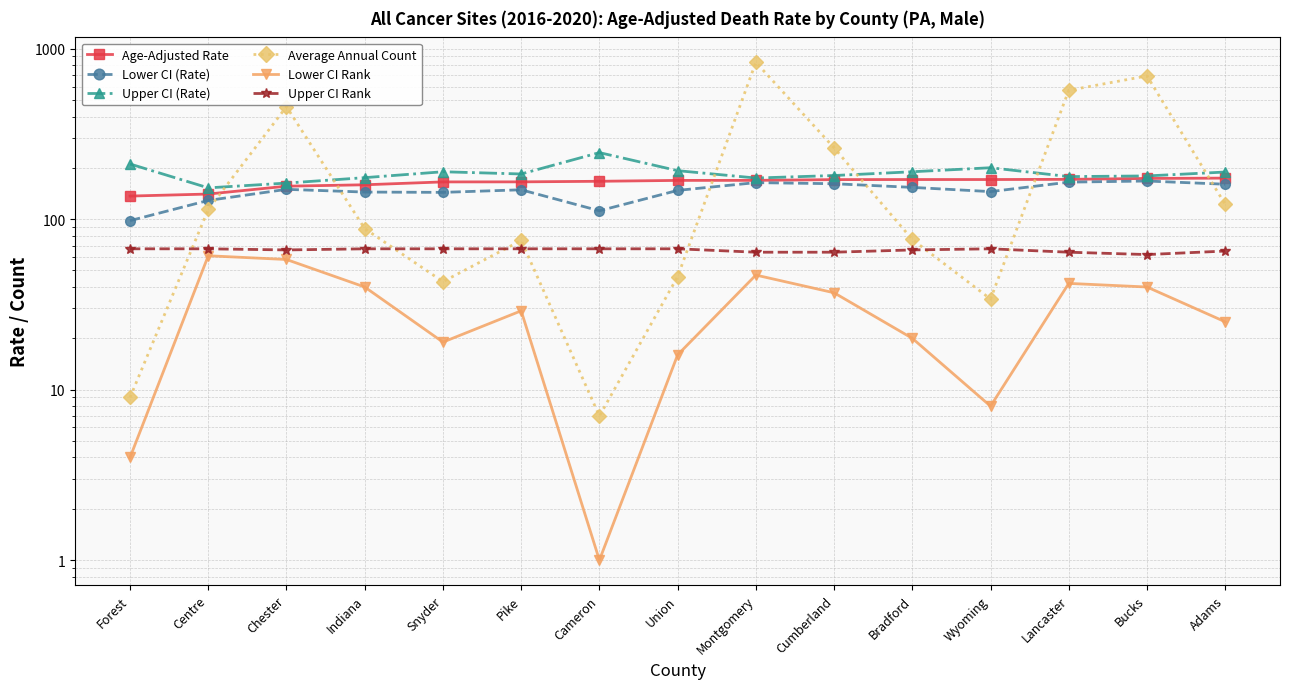

What is the value of the Lower CI Rank point at the 3rd from the left?

58.0